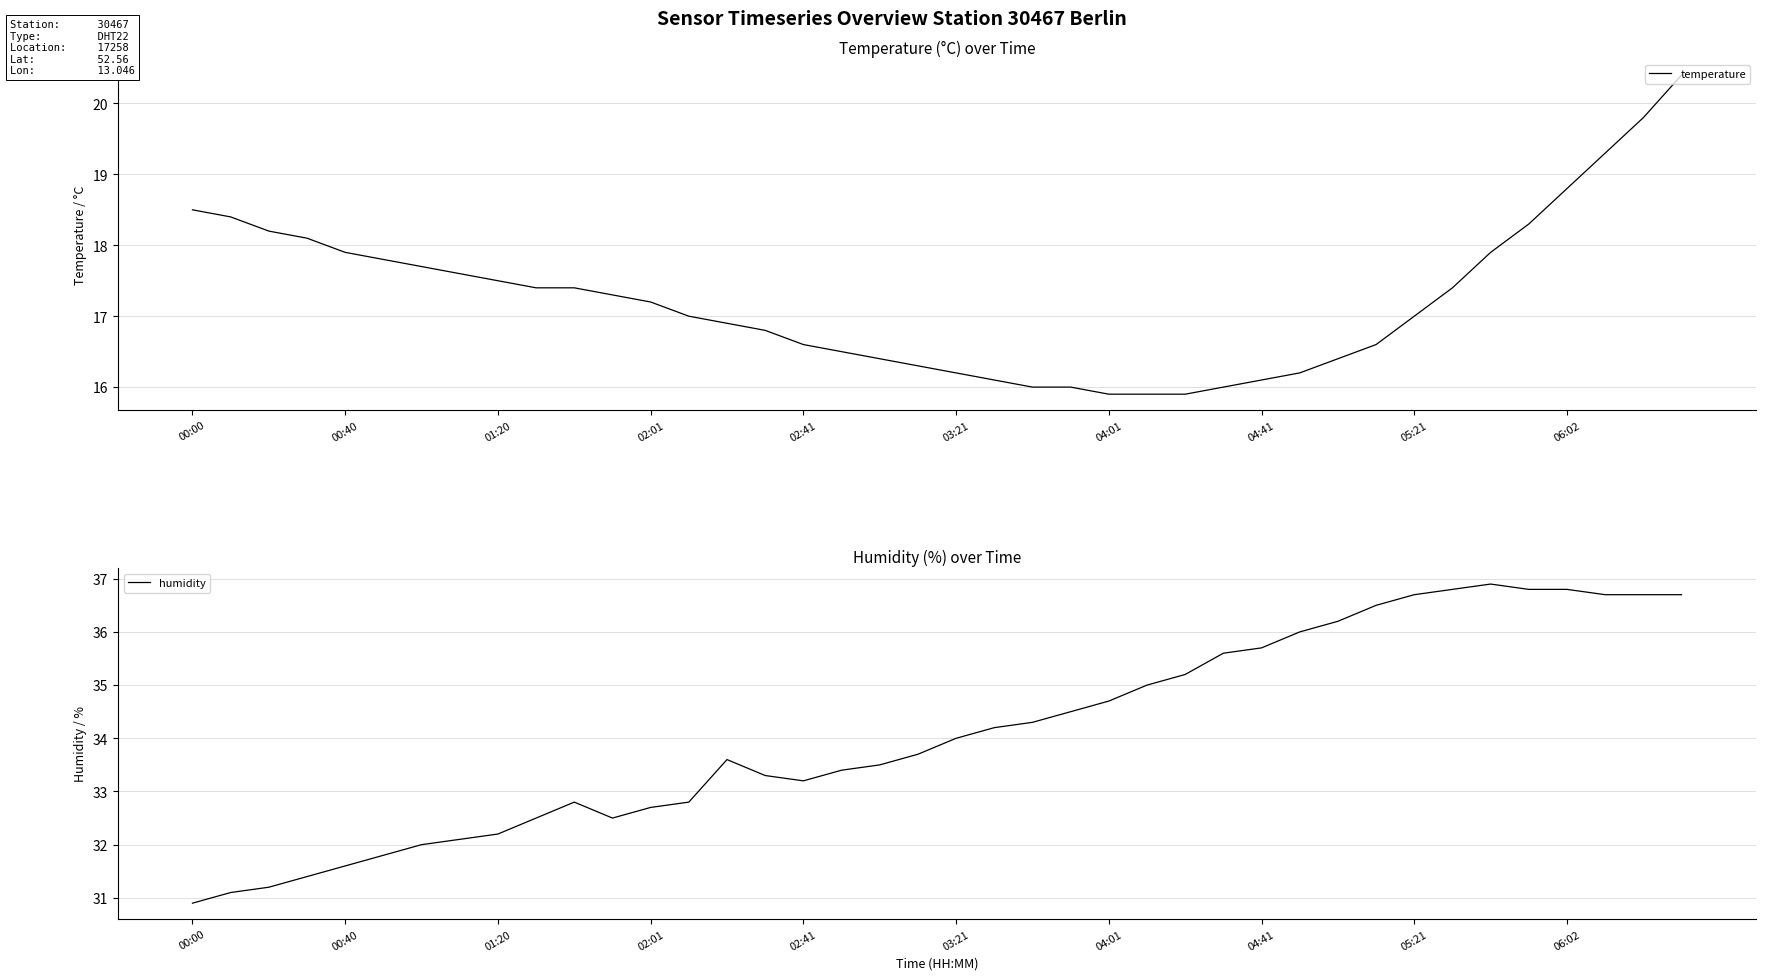

Is this an area chart (filled region under the line)?

No